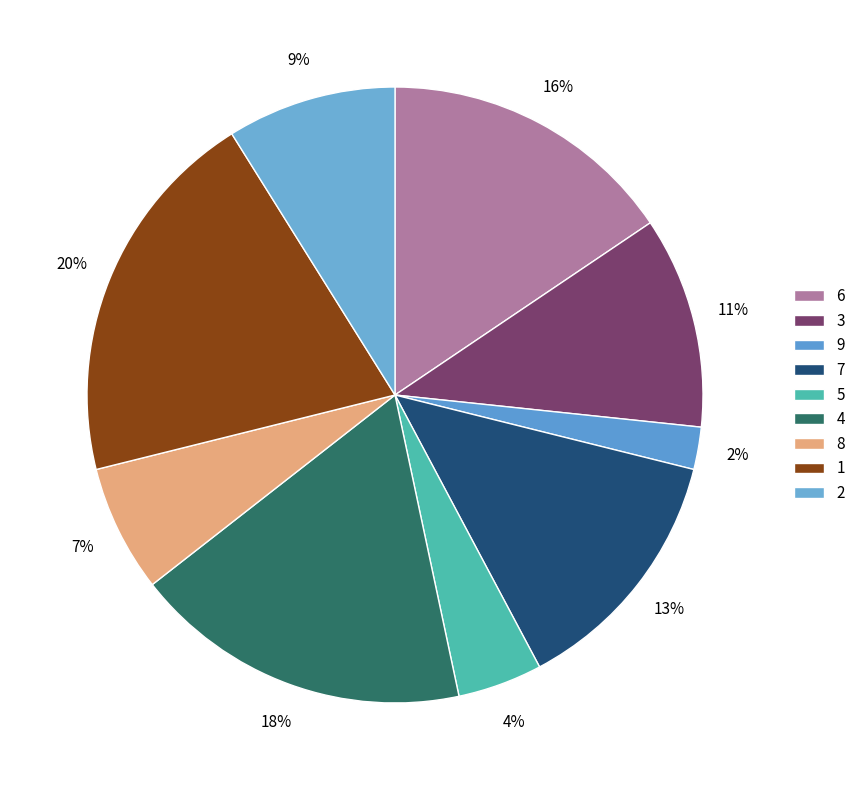

Is there any slice that represents more than half of the pie?

No